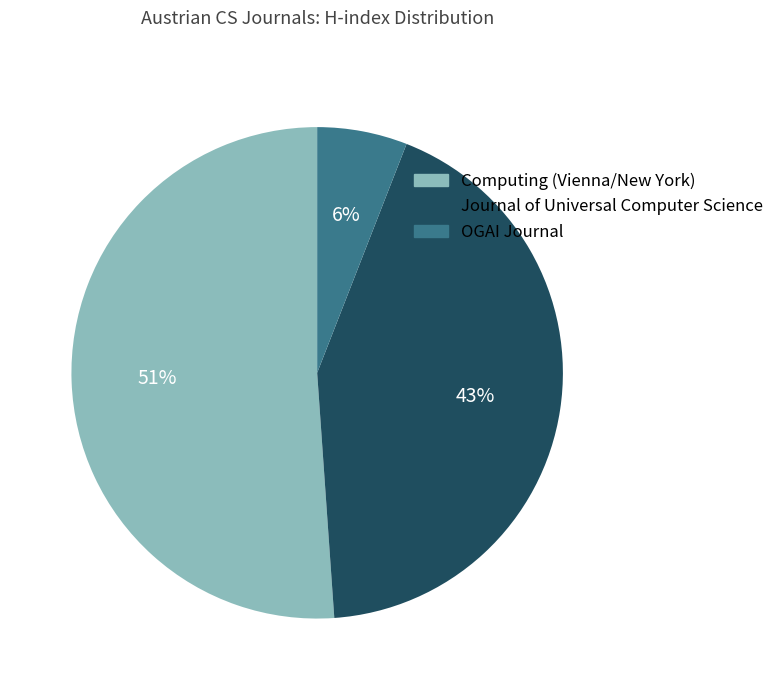

Is it true that Journal of Universal Computer Science is 50% of the pie?

False